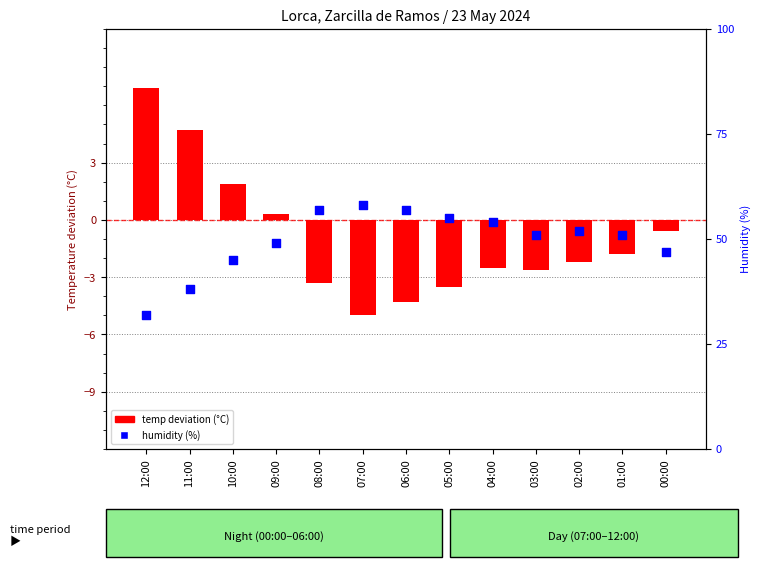

What is the total value across all series at 07:00?

53.0